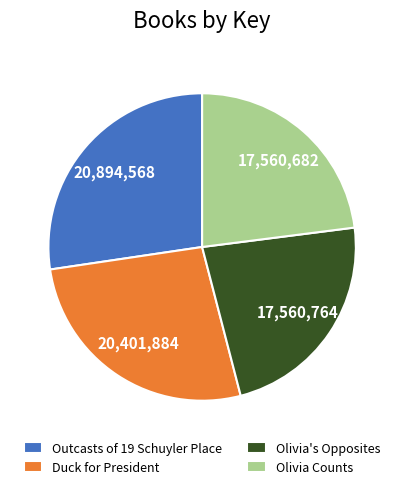

True or false: Outcasts of 19 Schuyler Place accounts for 15% of the total.

False